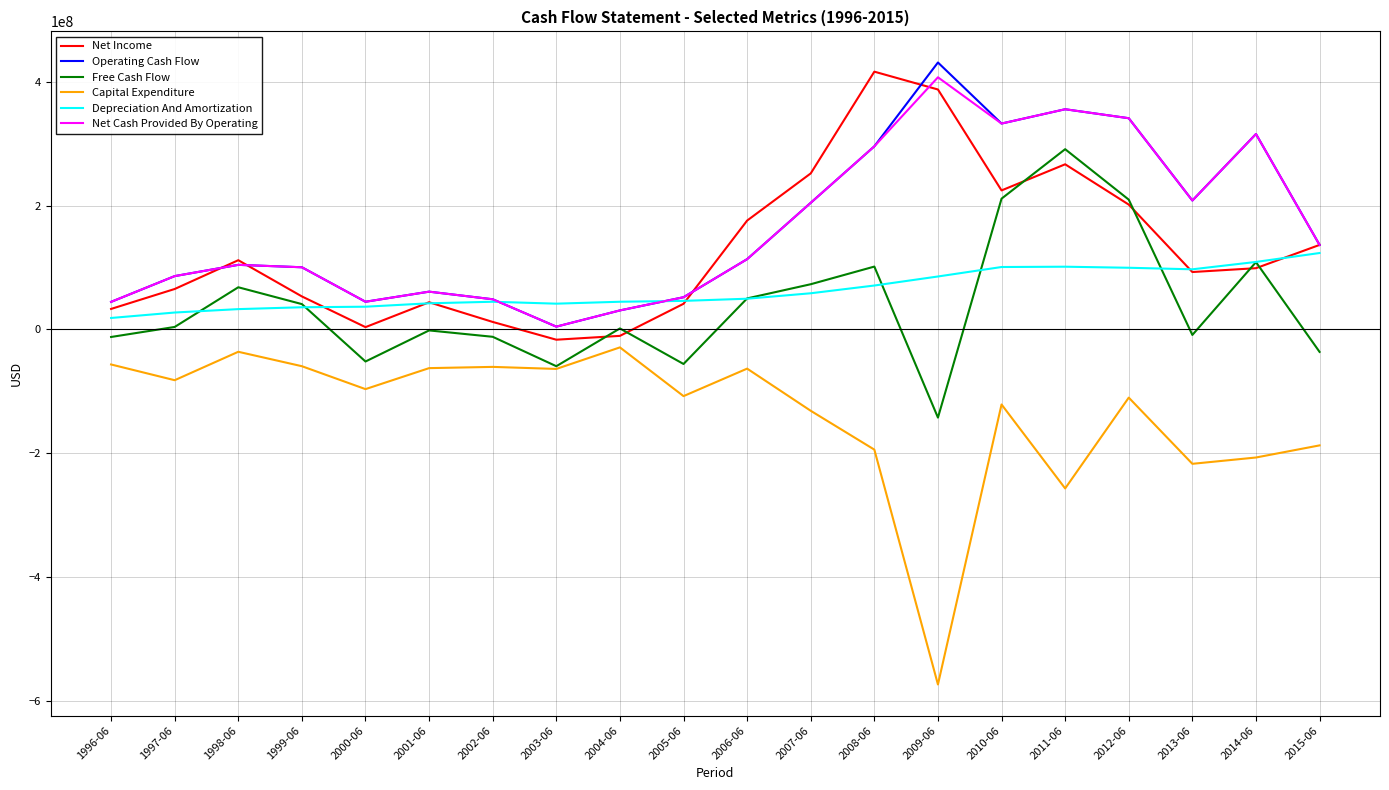

How many series are shown in this chart?

6